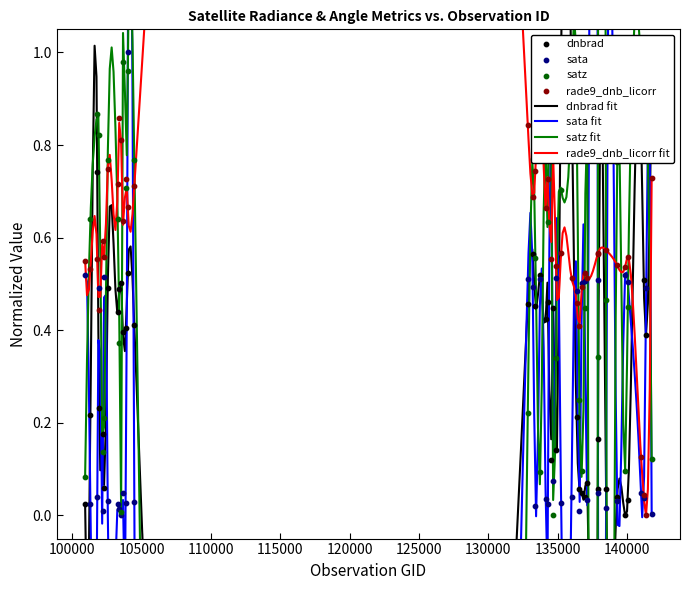

Which series has the largest total across all categories?

rade9_dnb_licorr